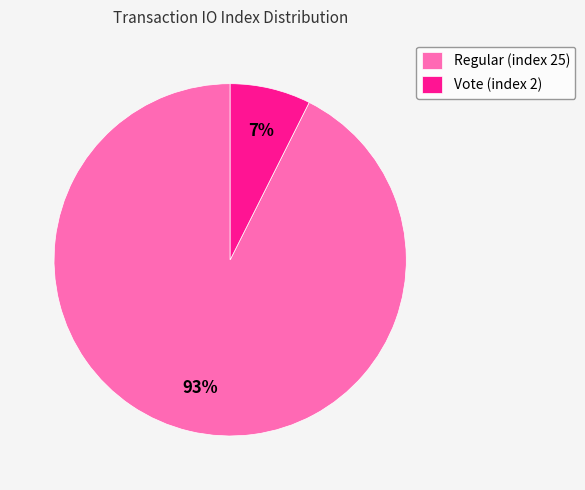

Approximately how many times larger is the value at Vote (index 2) compared to Regular (index 25)?

0.1